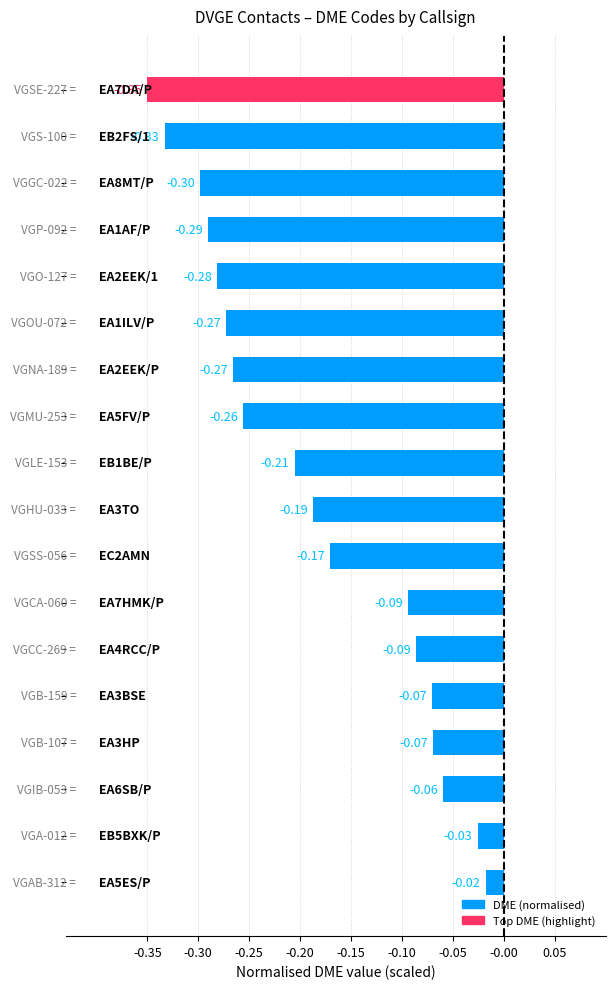

What is the difference between the maximum and minimum values?

0.3